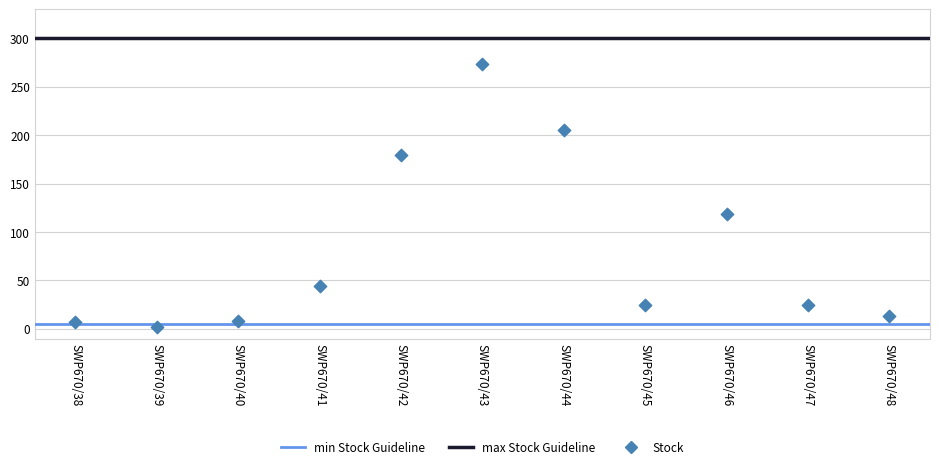

What is the average Y value?

82